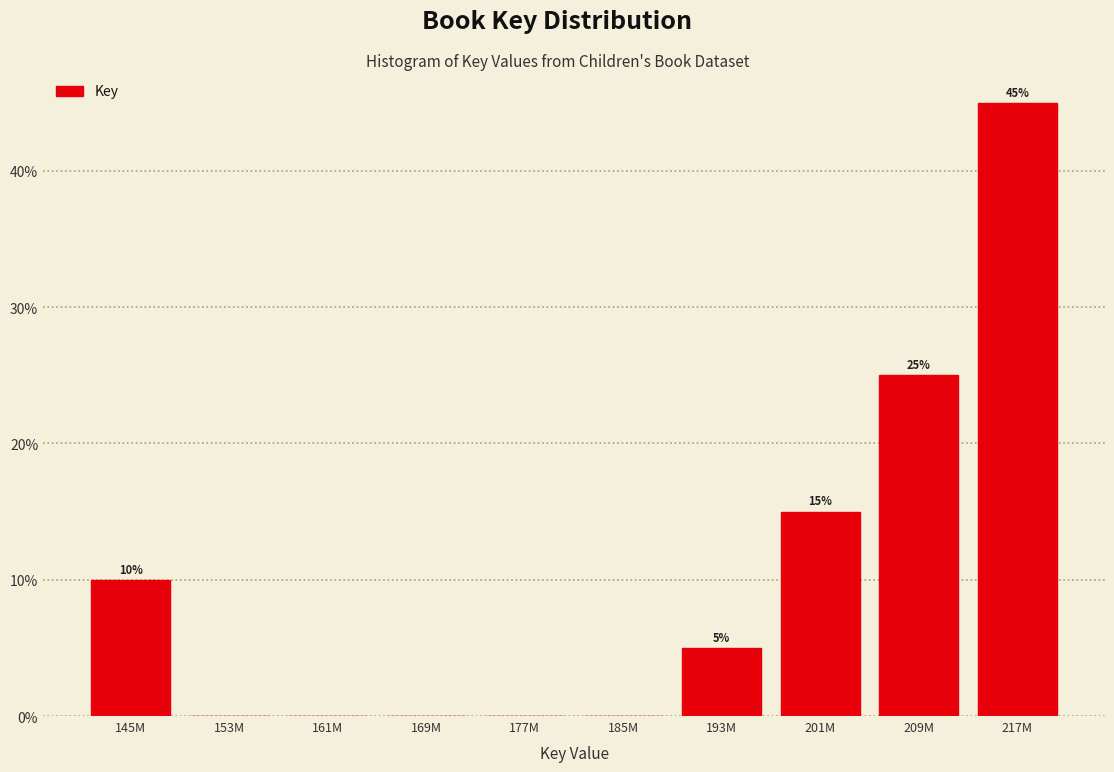

Reading left to right, transcribe all the data shown in this chart.

145M=10	153M=0	161M=0	169M=0	177M=0	185M=0	193M=5	201M=15	209M=25	217M=45